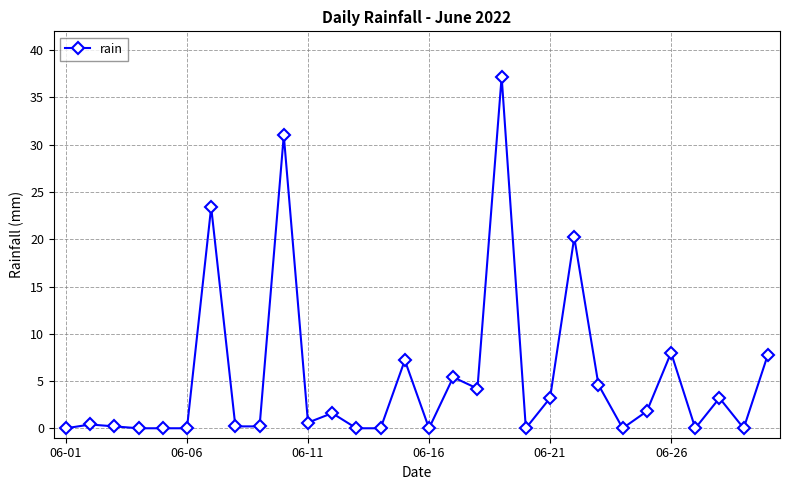

True or false: there are more than 0 points higher than both neighbors.

True